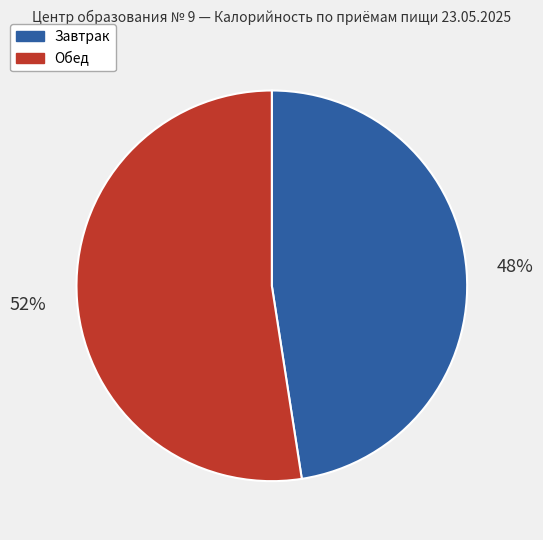

To the nearest percent, what is the average slice percentage?

50%